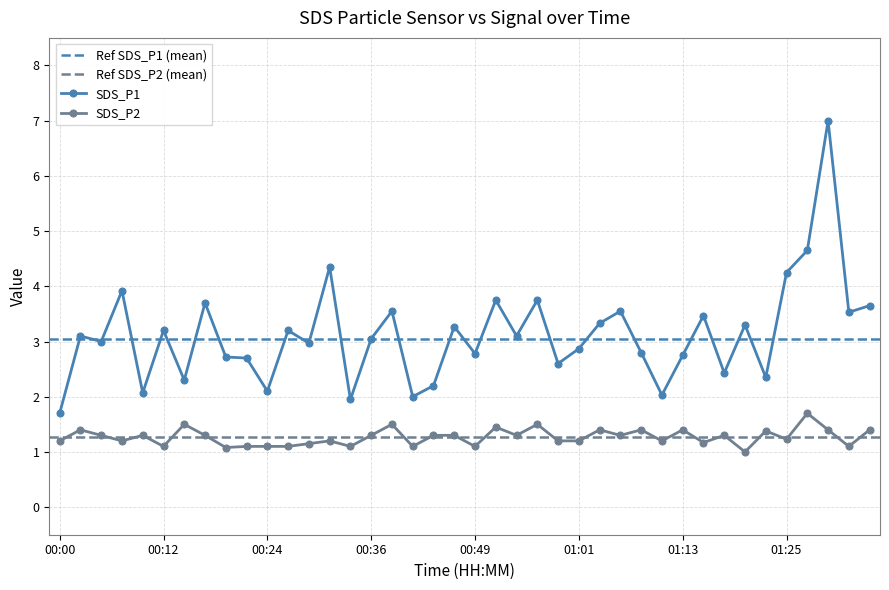

List the series in order of their overall mean, highest first.

SDS_P1, SDS_P2